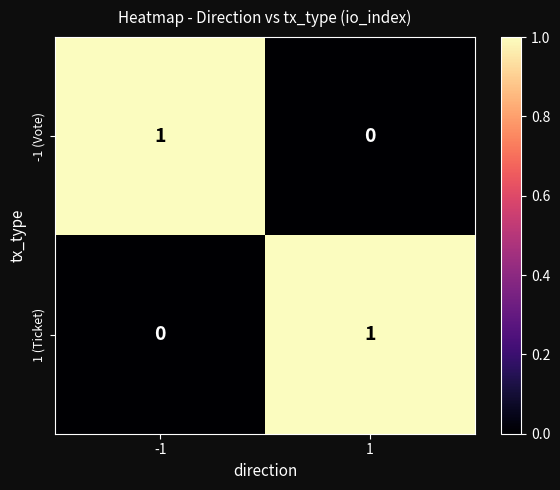

Reading left to right, extract all data points from this chart.

-1 (Vote): 1	0
1 (Ticket): 0	1